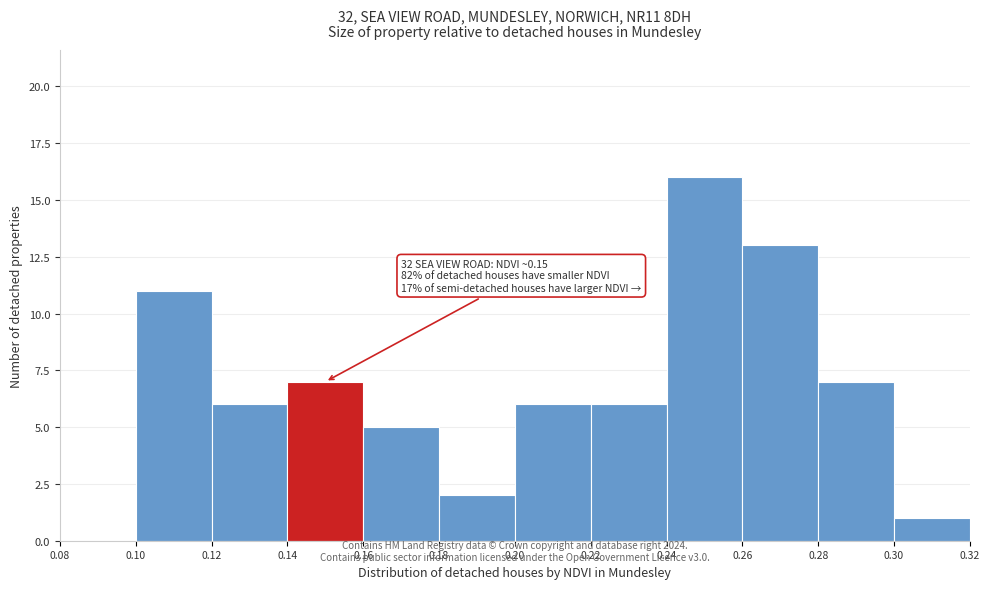

Over which range of the x-axis is the bar tallest?

0.24 to 0.26